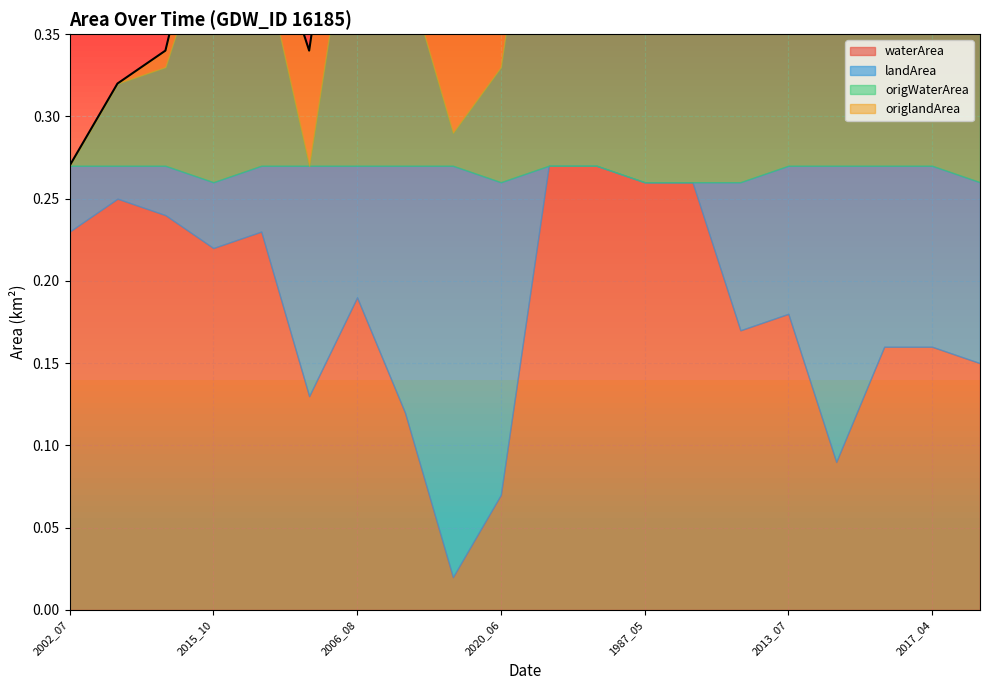

At which category is the sum across all series the highest?

2006_08